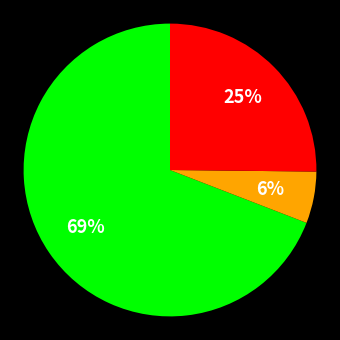

To the nearest percent, what is the difference between the largest and smallest slice percentages?

63%